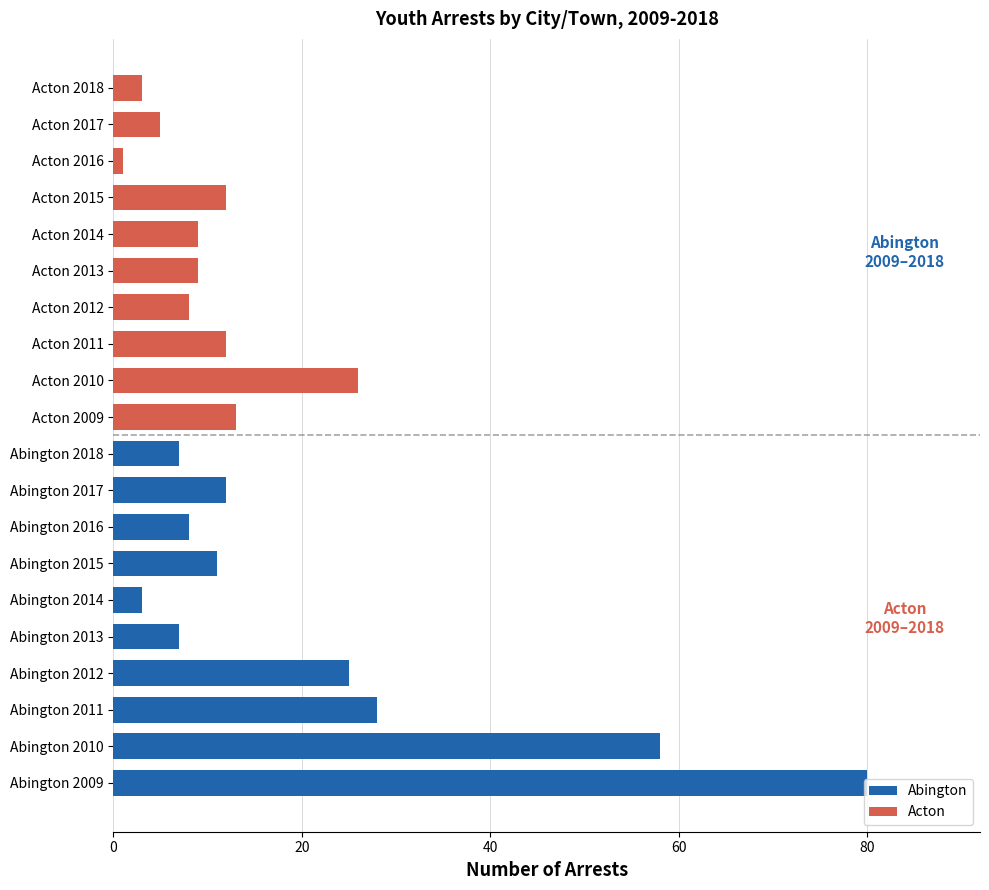

The value of Abington at Abington 2015 is 7. True or false?

False